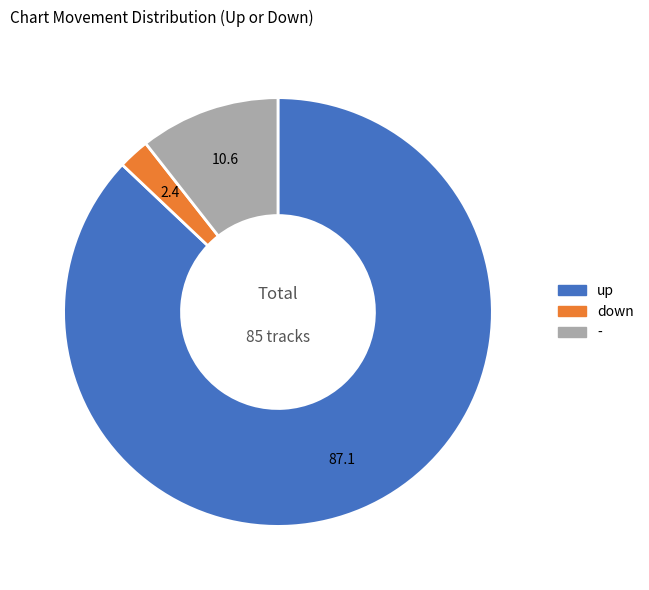

Is it true that up is 87% of the pie?

True